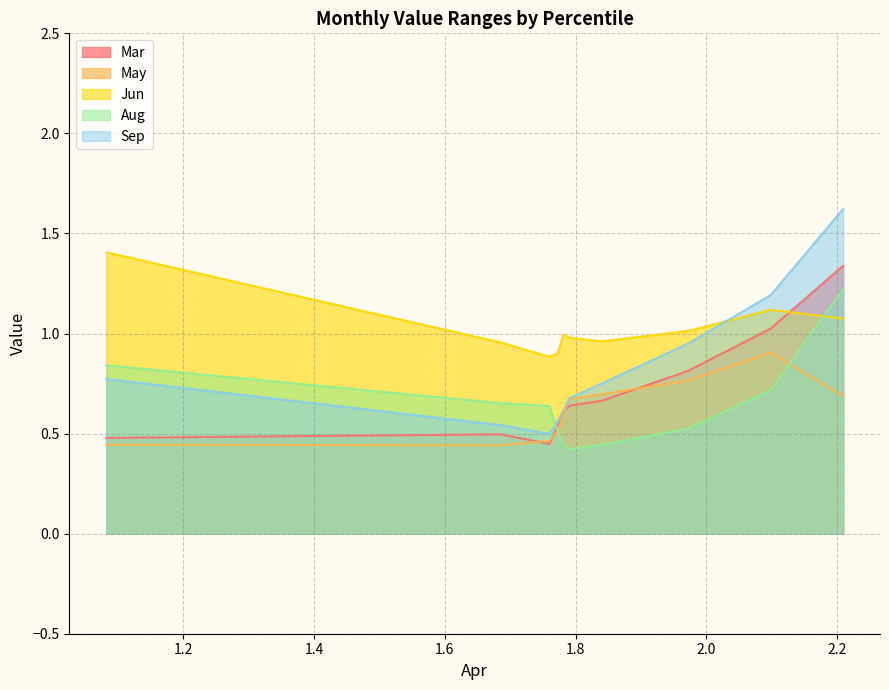

Which series has the largest total across all categories?

Jun